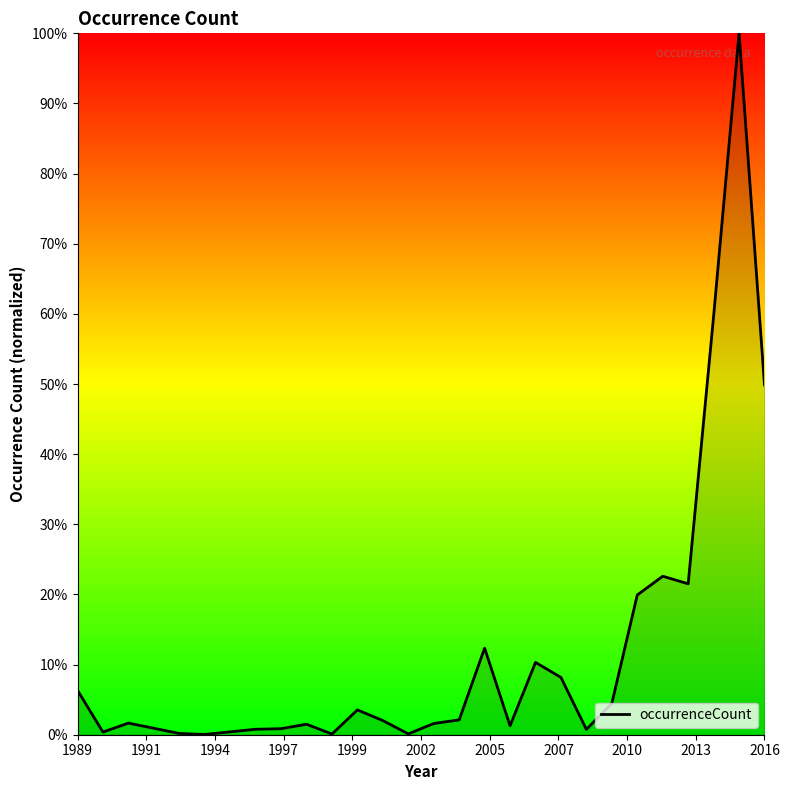

What is the maximum value shown in the chart?

100.0